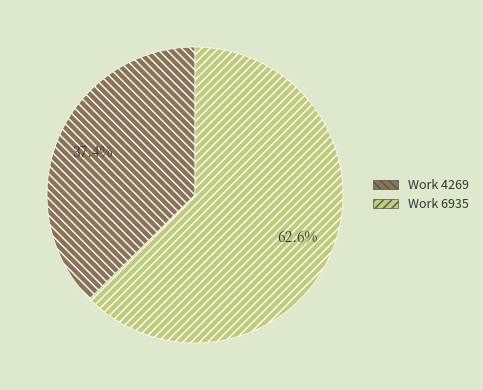

Does any single category account for the majority?

Yes